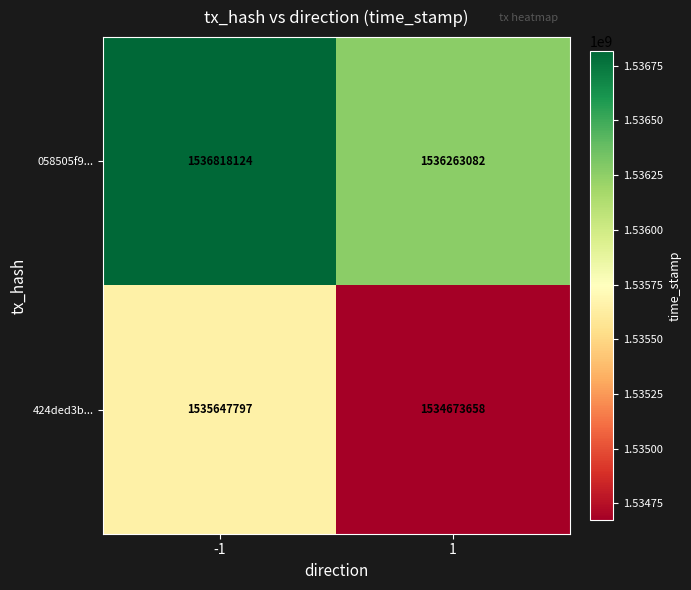

At how many categories does at least one series exceed 1536059829?

2